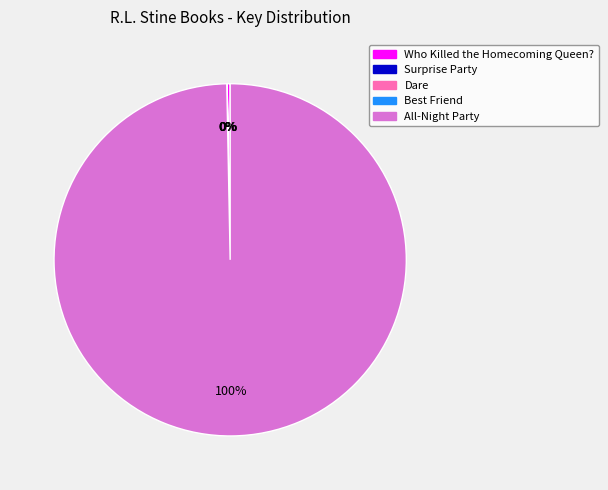

To the nearest percent, what is the average slice percentage?

20%